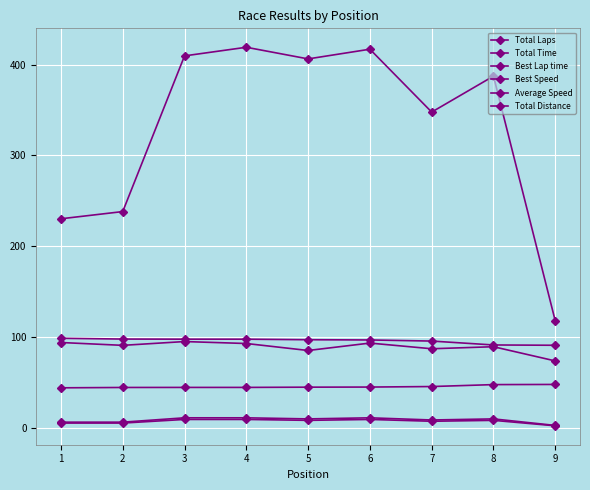

How many lines are shown in the chart?

6